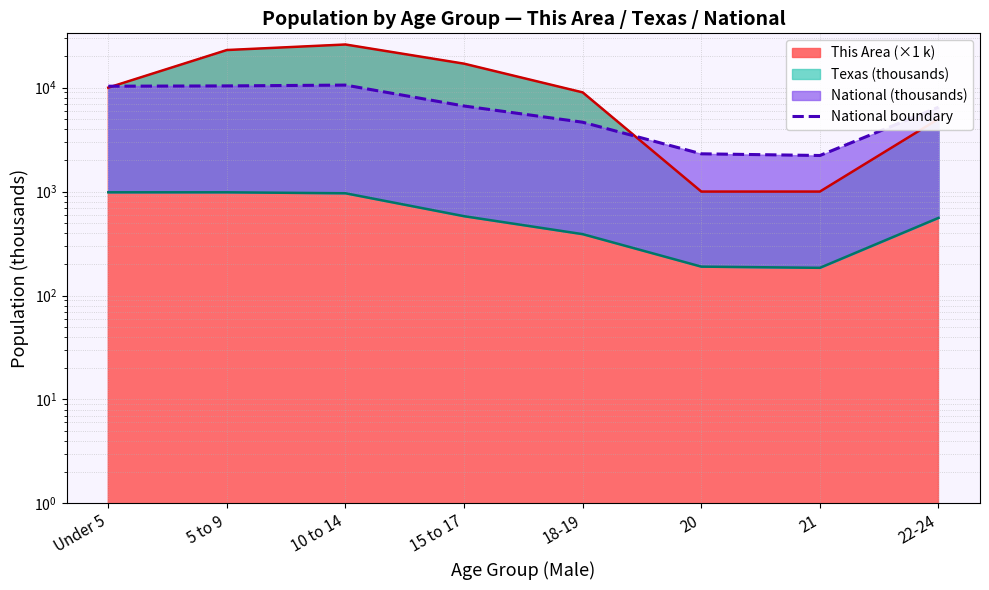

The chart shows a value of 10769.7 at 22-24. True or false?

False